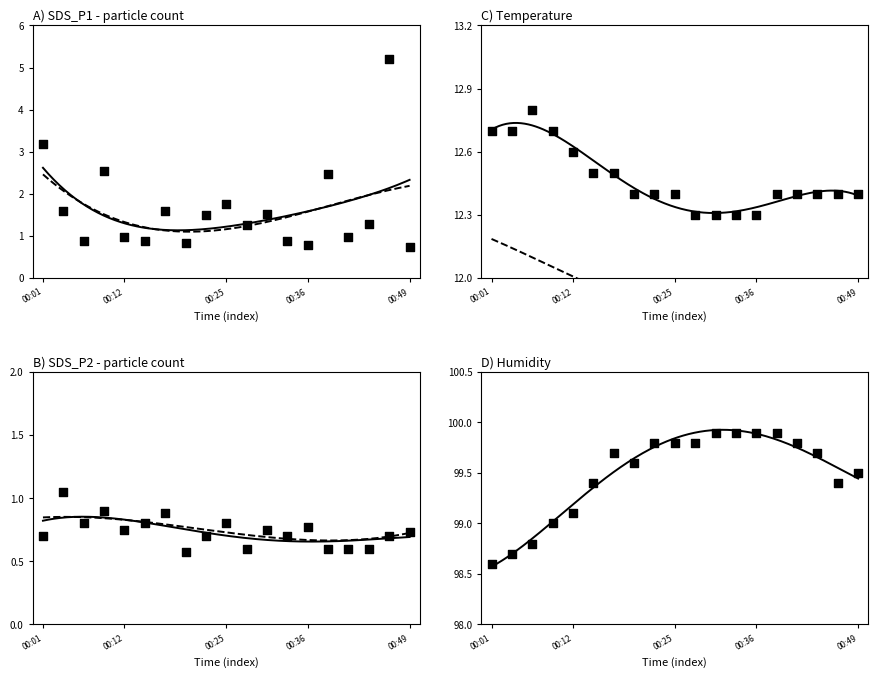

At how many categories does at least one series exceed 66?

19